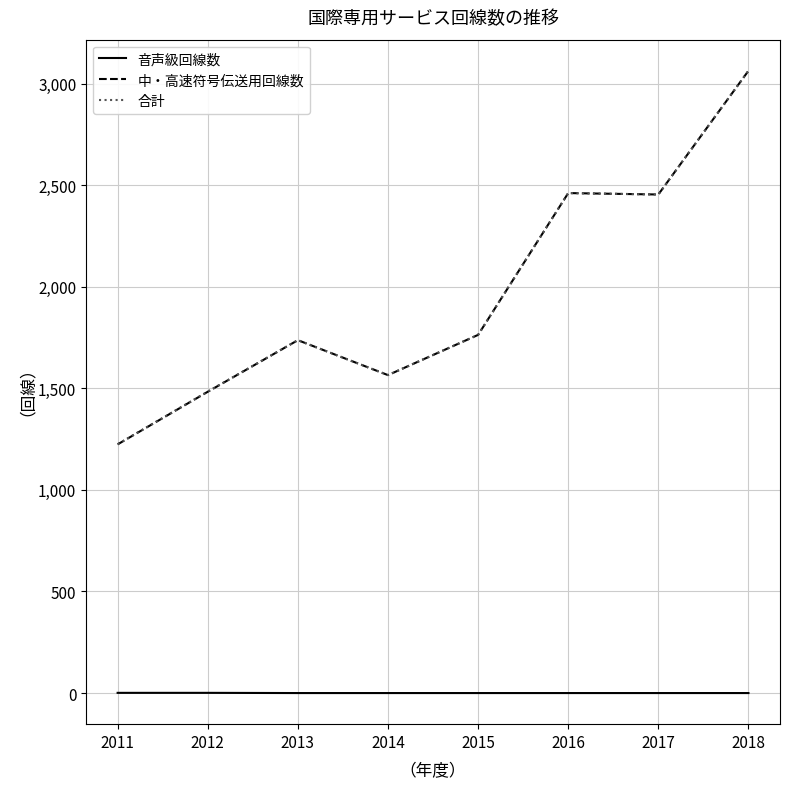

Count the number of categories in the chart.

8